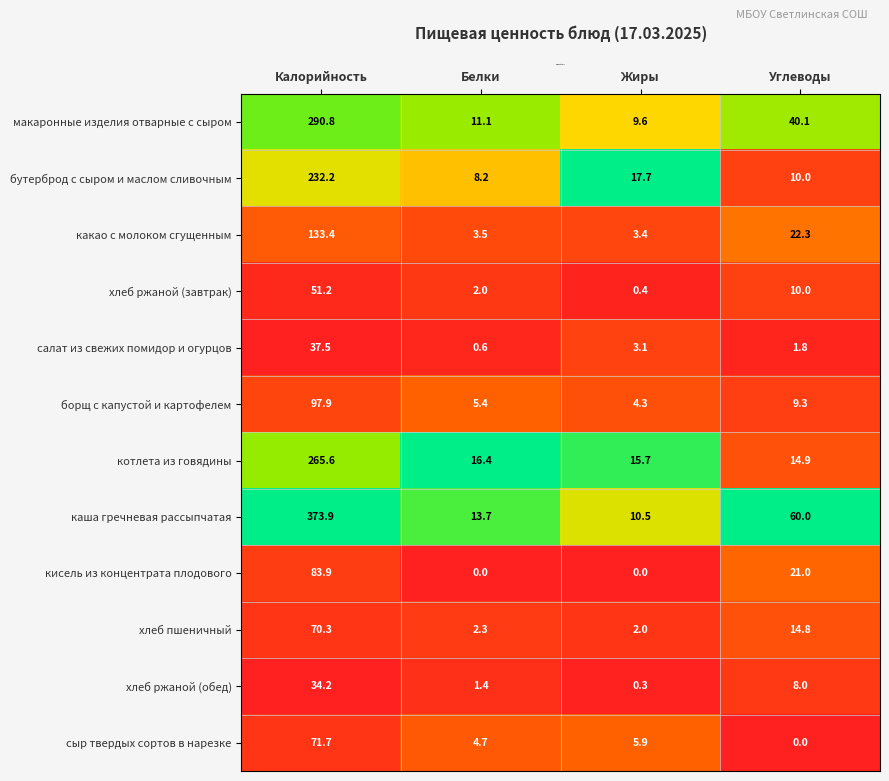

What is the difference between the maximum and minimum values in the котлета из говядины series?

250.7